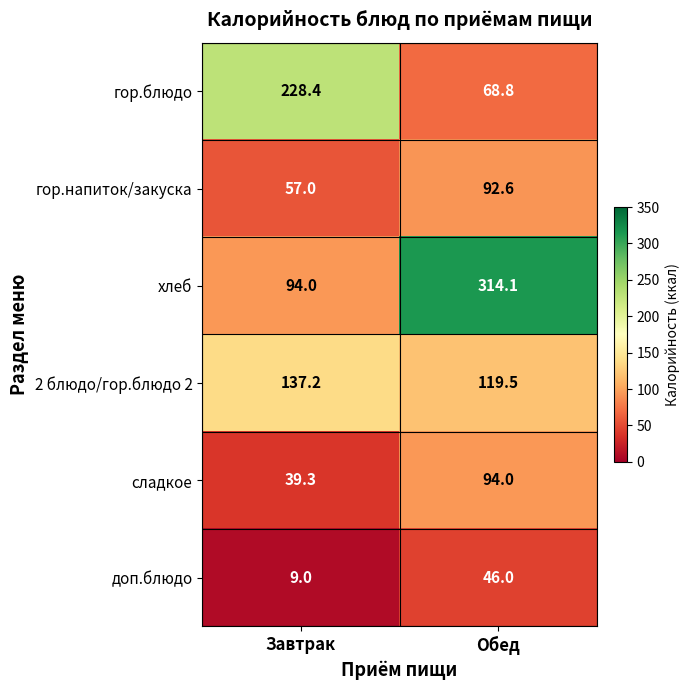

How many distinct data groups are displayed?

6